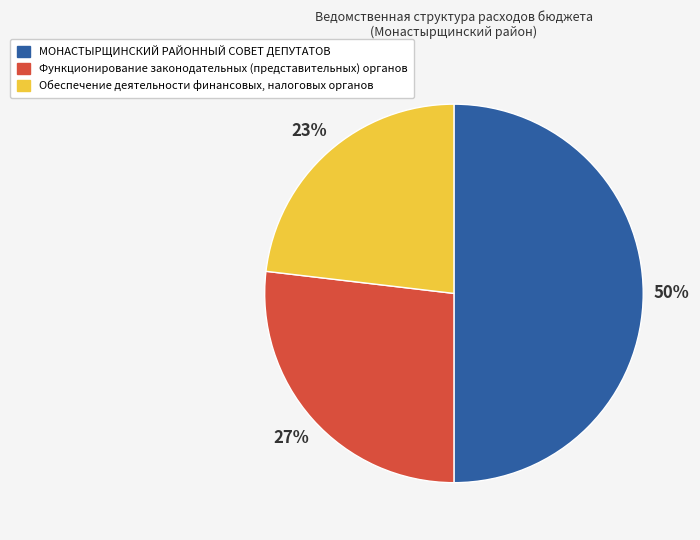

What percentage is the Функционирование законодательных (представительных) органов slice, to the nearest percent?

27%